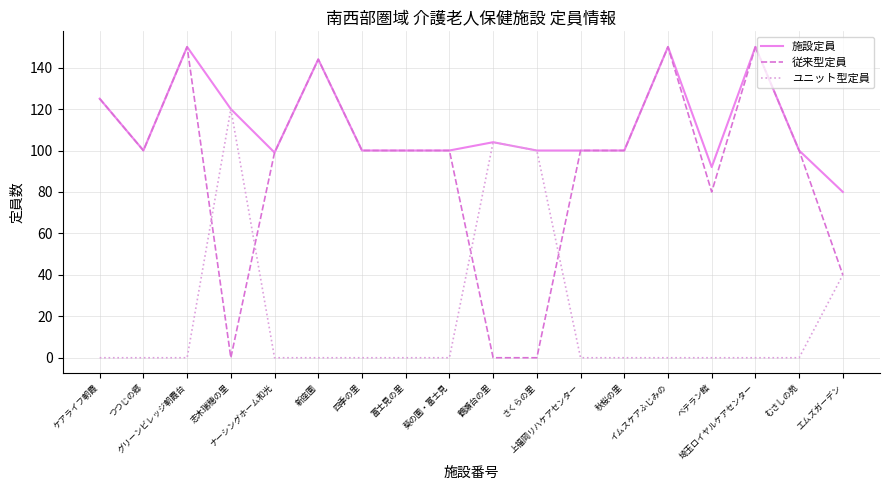

What is the maximum value for 従来型定員?

150